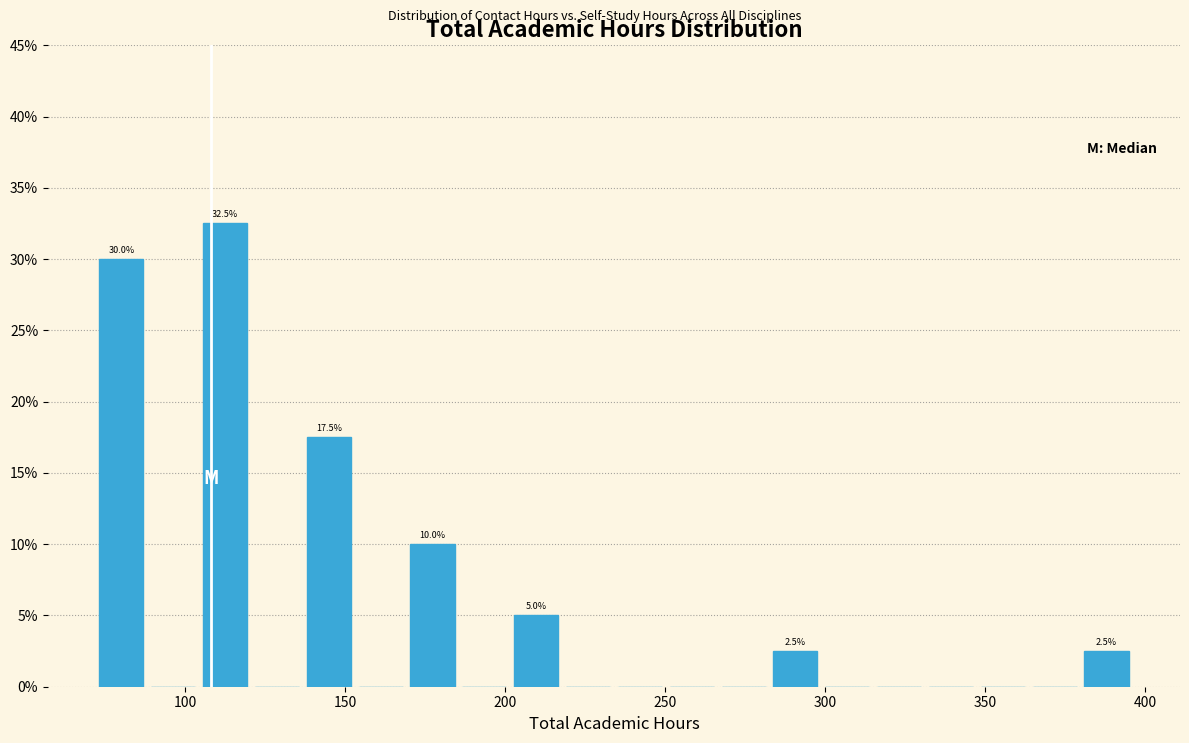

Around what value on the x-axis is the tallest bar? Give the approximate position of its centre, as read against the axis.

115